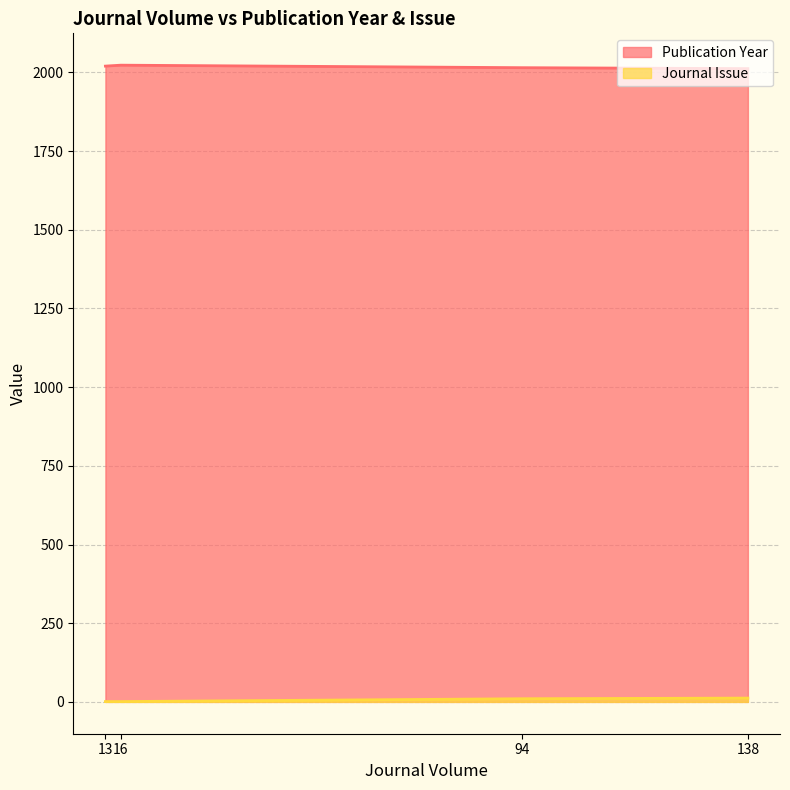

How many lines are shown in the chart?

2